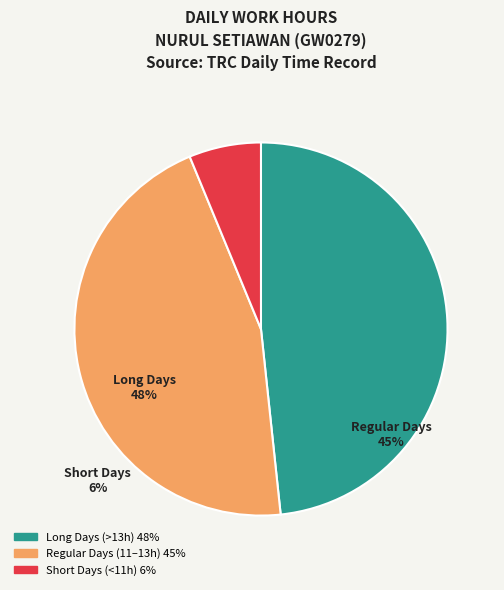

Which has a higher value, Short Days (<11h) 6% or Long Days (>13h) 48%?

Long Days (>13h) 48%